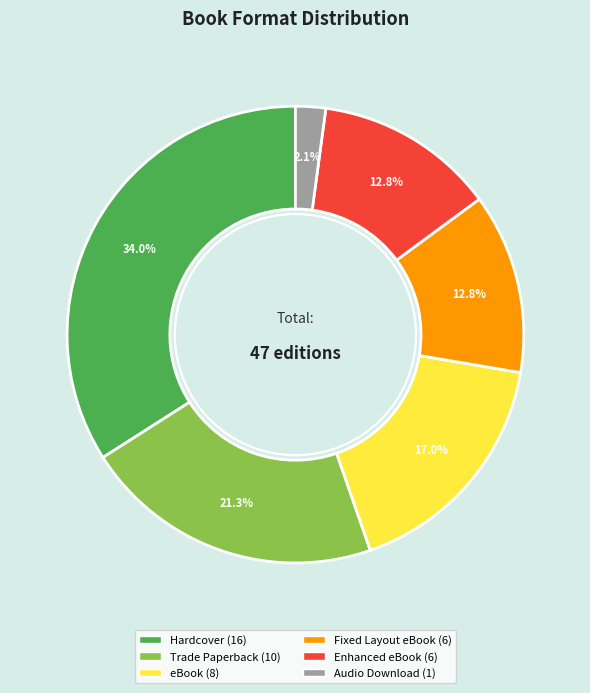

How many slices are in this pie chart?

6